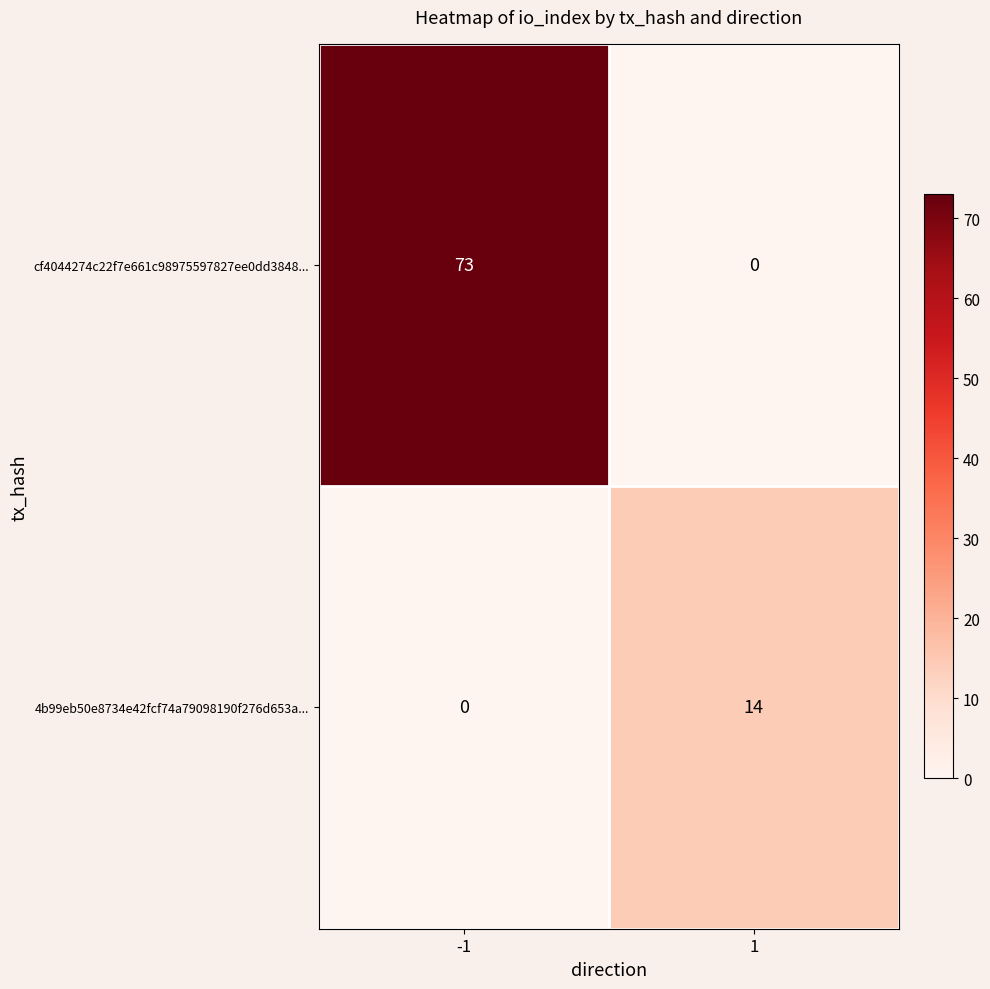

Count the number of data series in this chart.

2